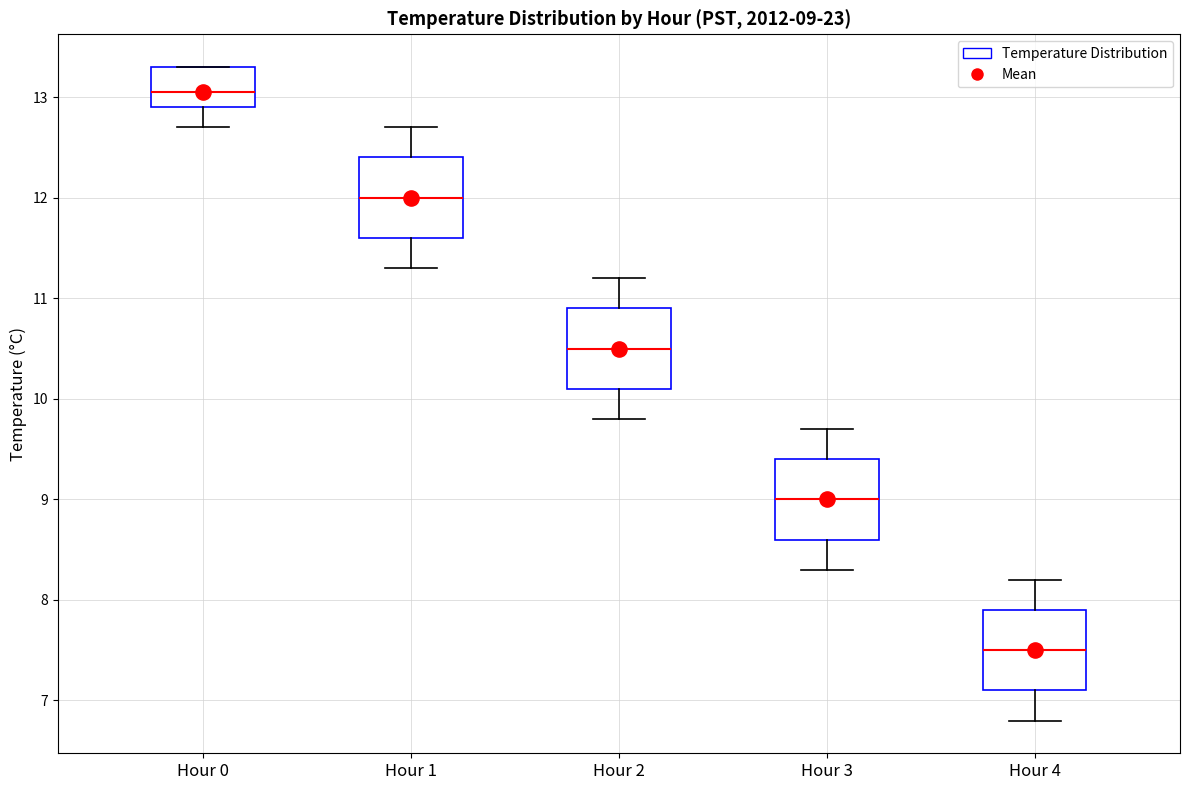

Which box's median line is the lowest?

Hour 4